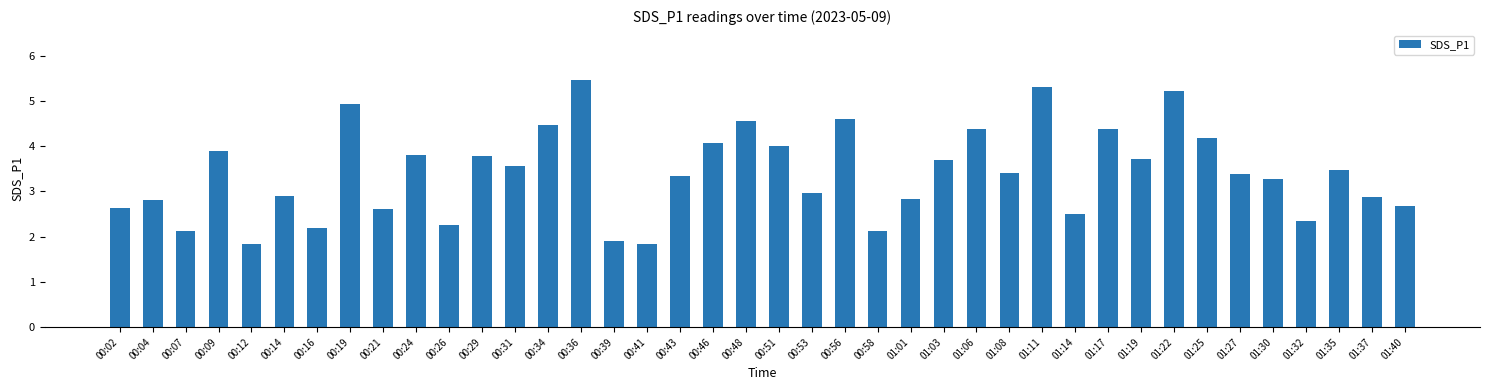

What is the change in value from 00:36 to 00:43?

-2.1